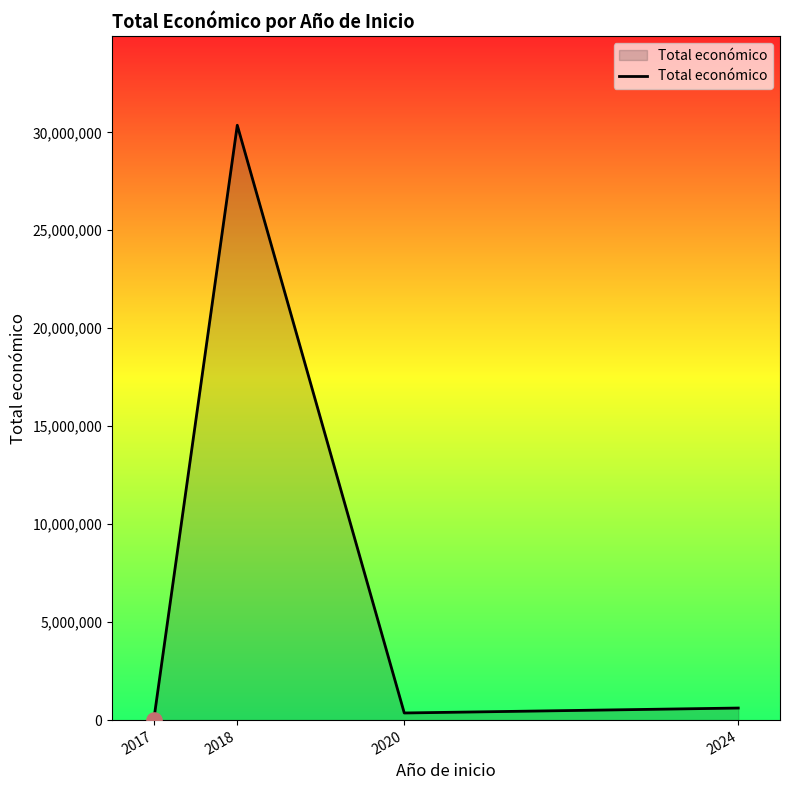

What is the ratio of the value at 2018 to the value at 2020?

83.5